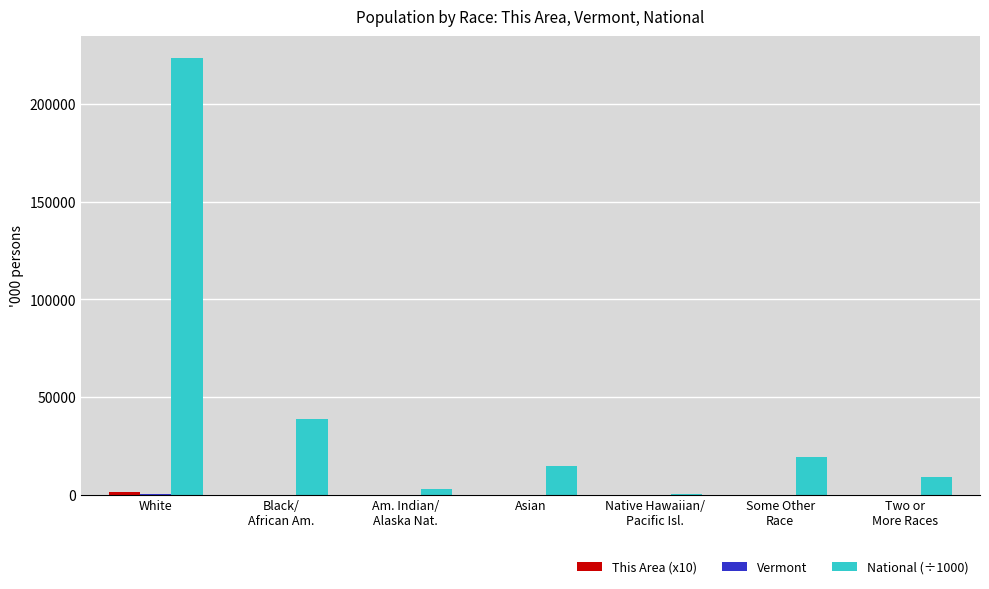

Count the number of data series in this chart.

3